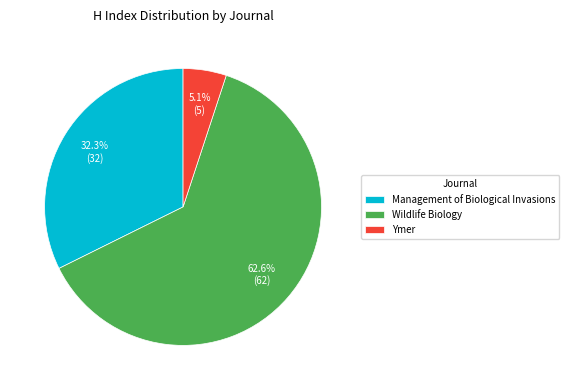

To the nearest percent, what is the average slice percentage?

33%